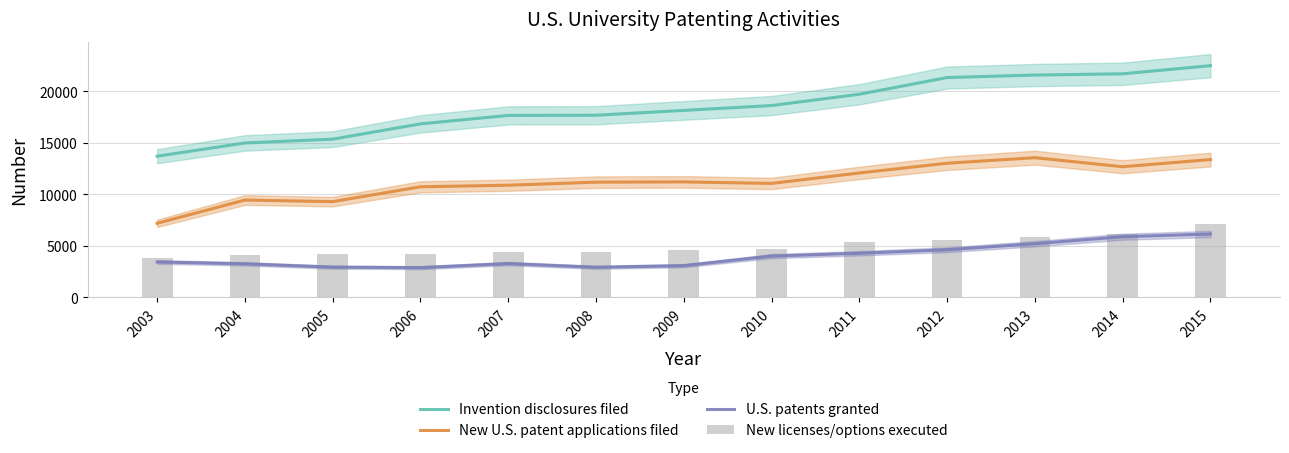

Reading right to left, extract all data points from this chart.

Invention disclosures filed: 2015=22507	2014=21717	2013=21596	2012=21353	2011=19732	2010=18635	2009=18163	2008=17694	2007=17677	2006=16855	2005=15371	2004=15002	2003=13718
New U.S. patent applications filed: 2015=13389	2014=12695	2013=13573	2012=13034	2011=12090	2010=11075	2009=11222	2008=11197	2007=10899	2006=10748	2005=9306	2004=9462	2003=7203
U.S. patents granted: 2015=6164	2014=5898	2013=5220	2012=4635	2011=4296	2010=4018	2009=3088	2008=2933	2007=3291	2006=2895	2005=2944	2004=3268	2003=3450
New licenses/options executed: 2015=7157	2014=6190	2013=5865	2012=5567	2011=5398	2010=4735	2009=4624	2008=4416	2007=4419	2006=4192	2005=4201	2004=4087	2003=3855